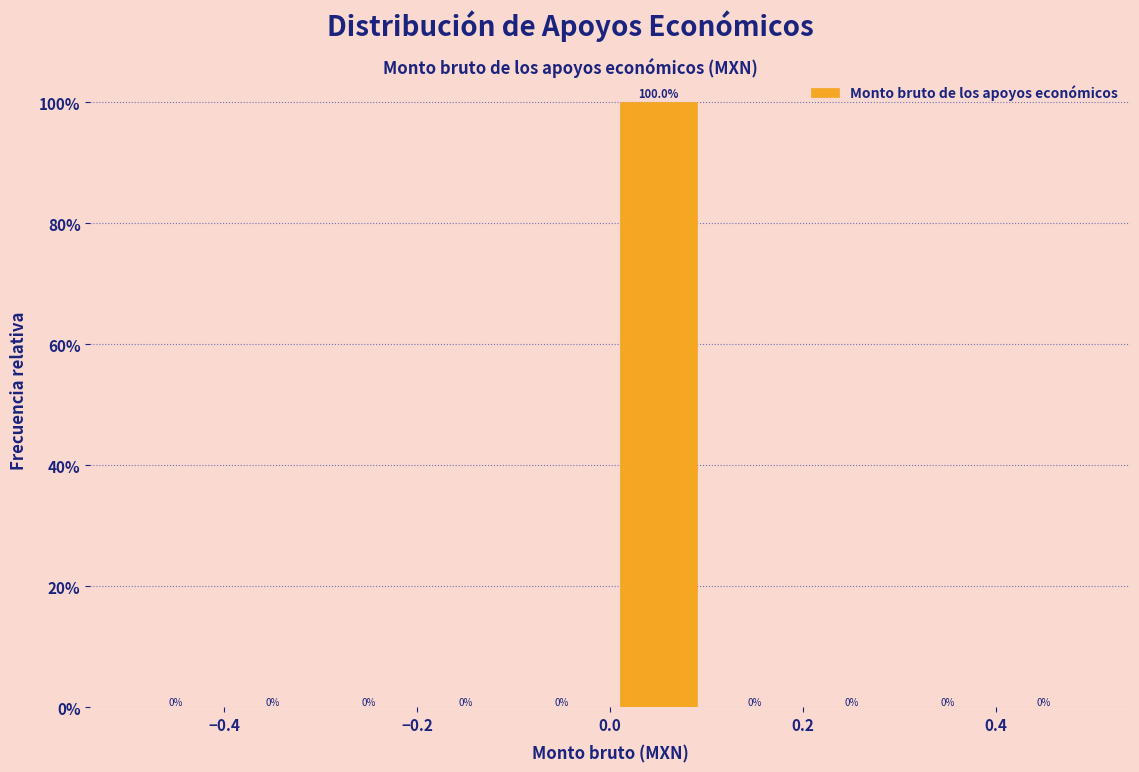

Which range on the x-axis has the tallest bar?

0.0 to 0.1